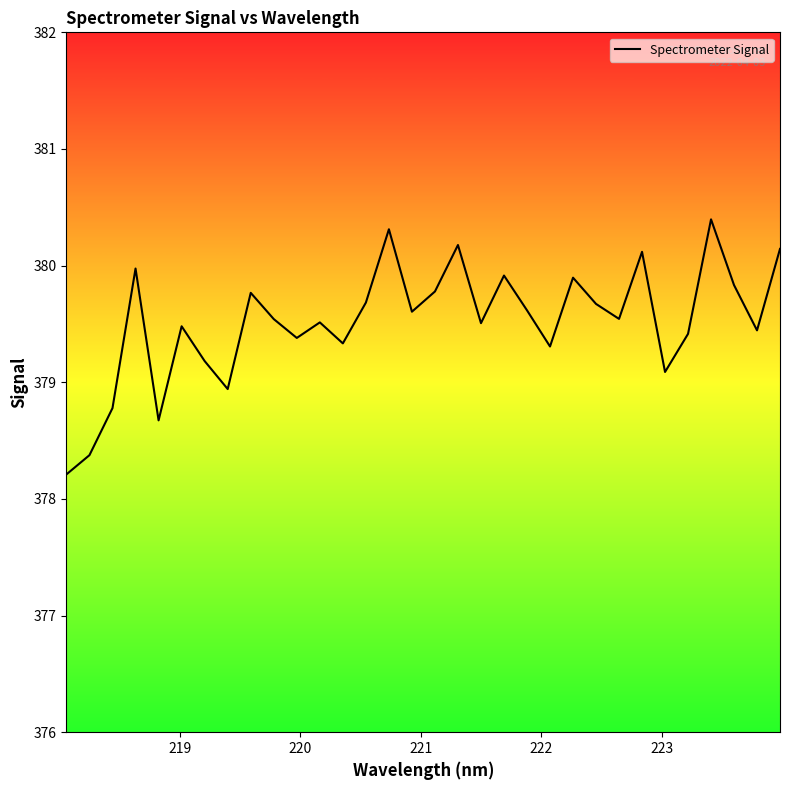

What is the minimum value shown in the chart?

378.2